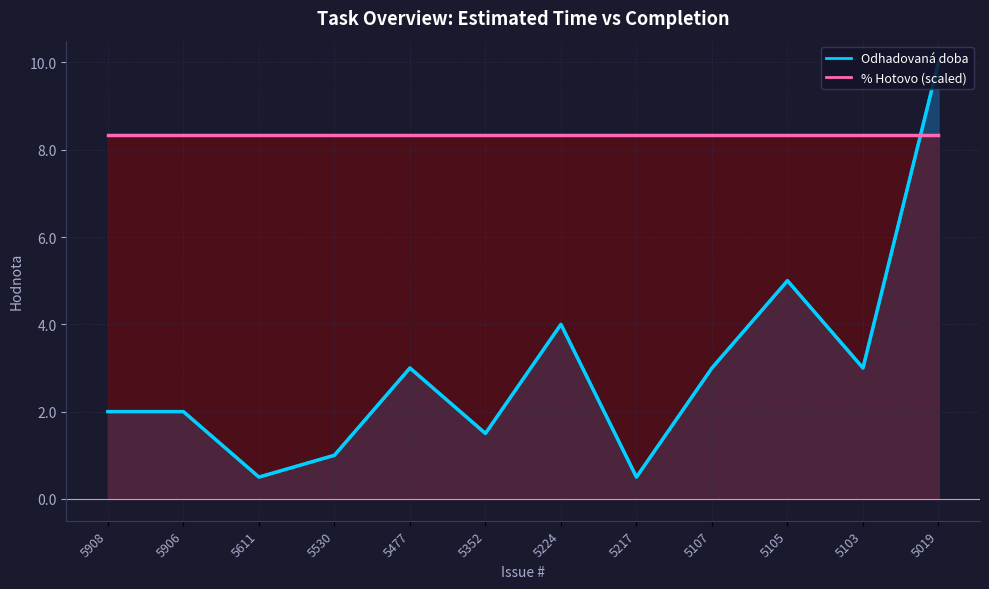

What is the difference between the values at 5530 and 5103?

2.0